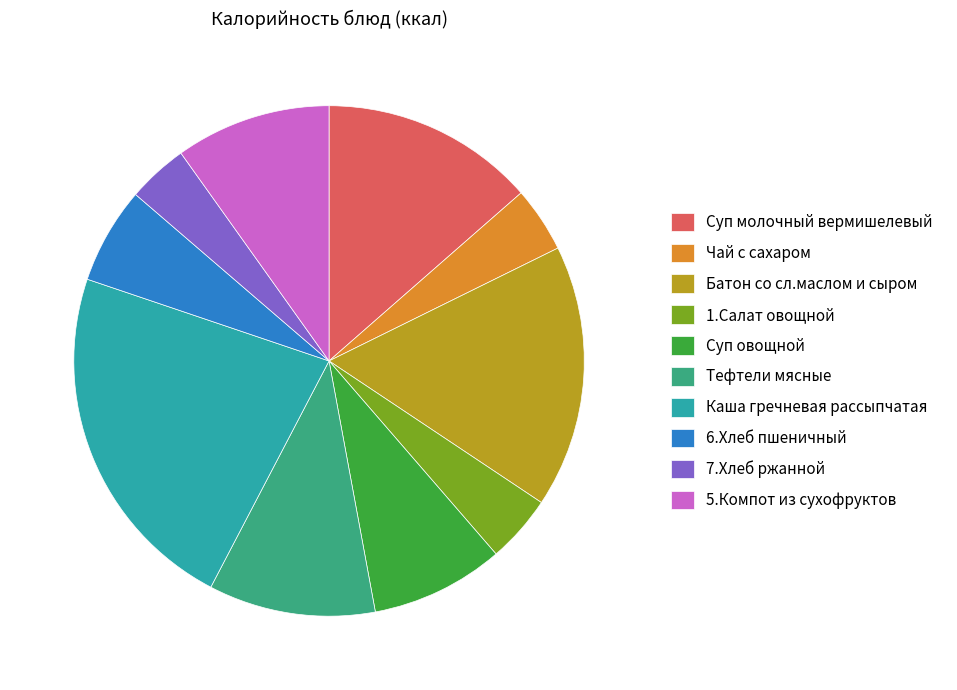

Is there a majority slice in this chart?

No